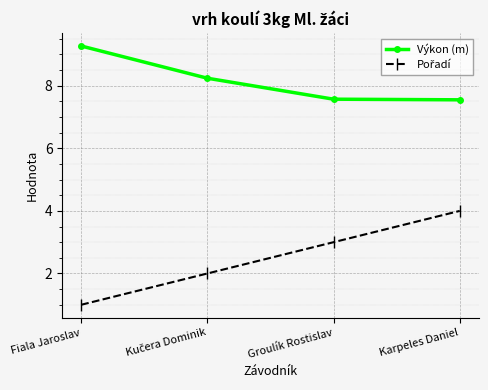

True or false: Výkon (m) has more than 0 points higher than both neighbors.

False